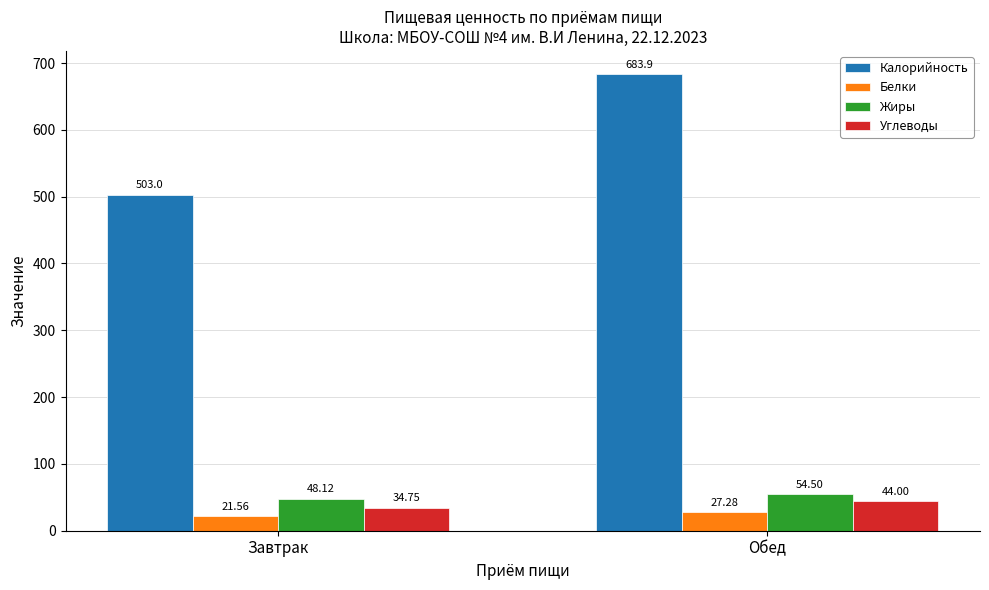

Are the bars grouped side by side (vs. stacked)?

Yes